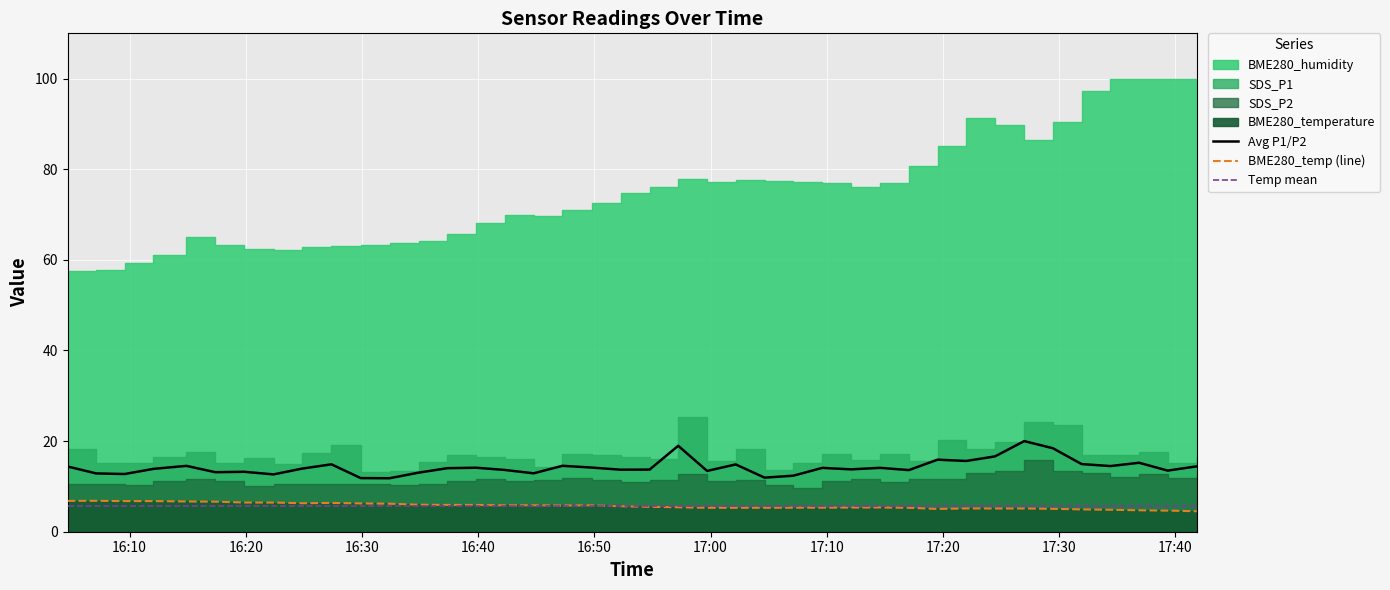

True or false: Avg P1/P2 and Temp mean intersect in this chart.

False